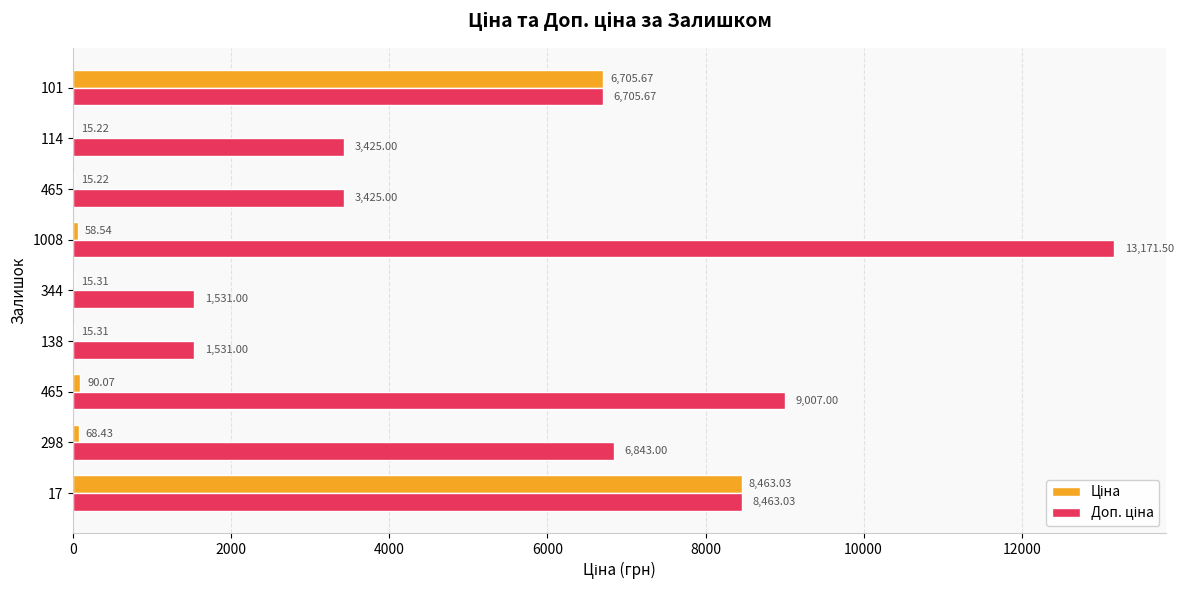

Rank the series by their maximum value, from lowest to highest.

Ціна, Доп. ціна